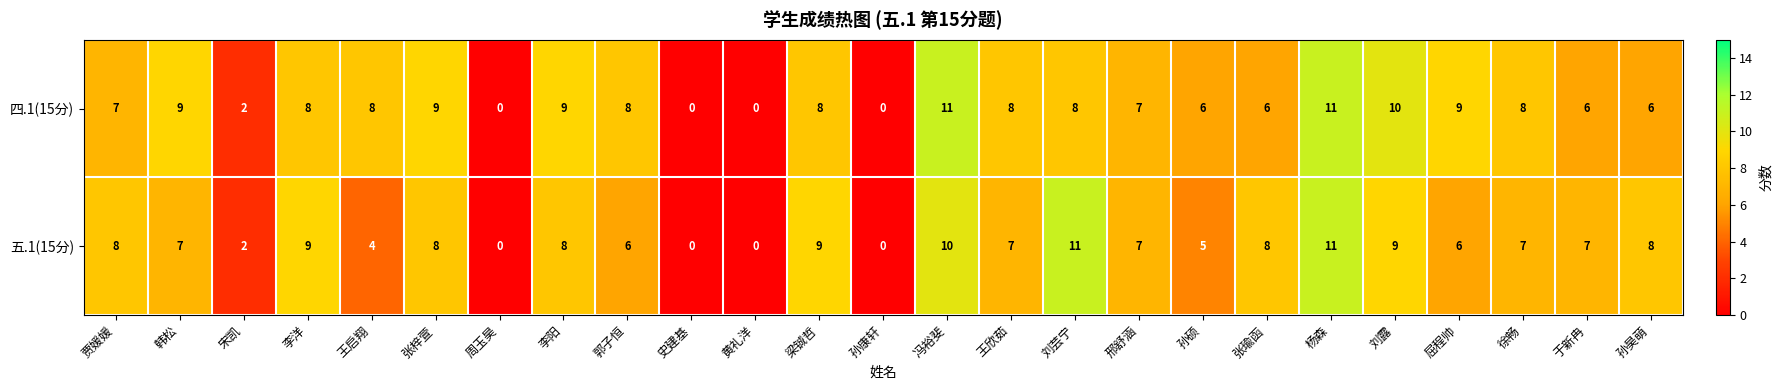

What is the total value across all series at 宋凯?

4